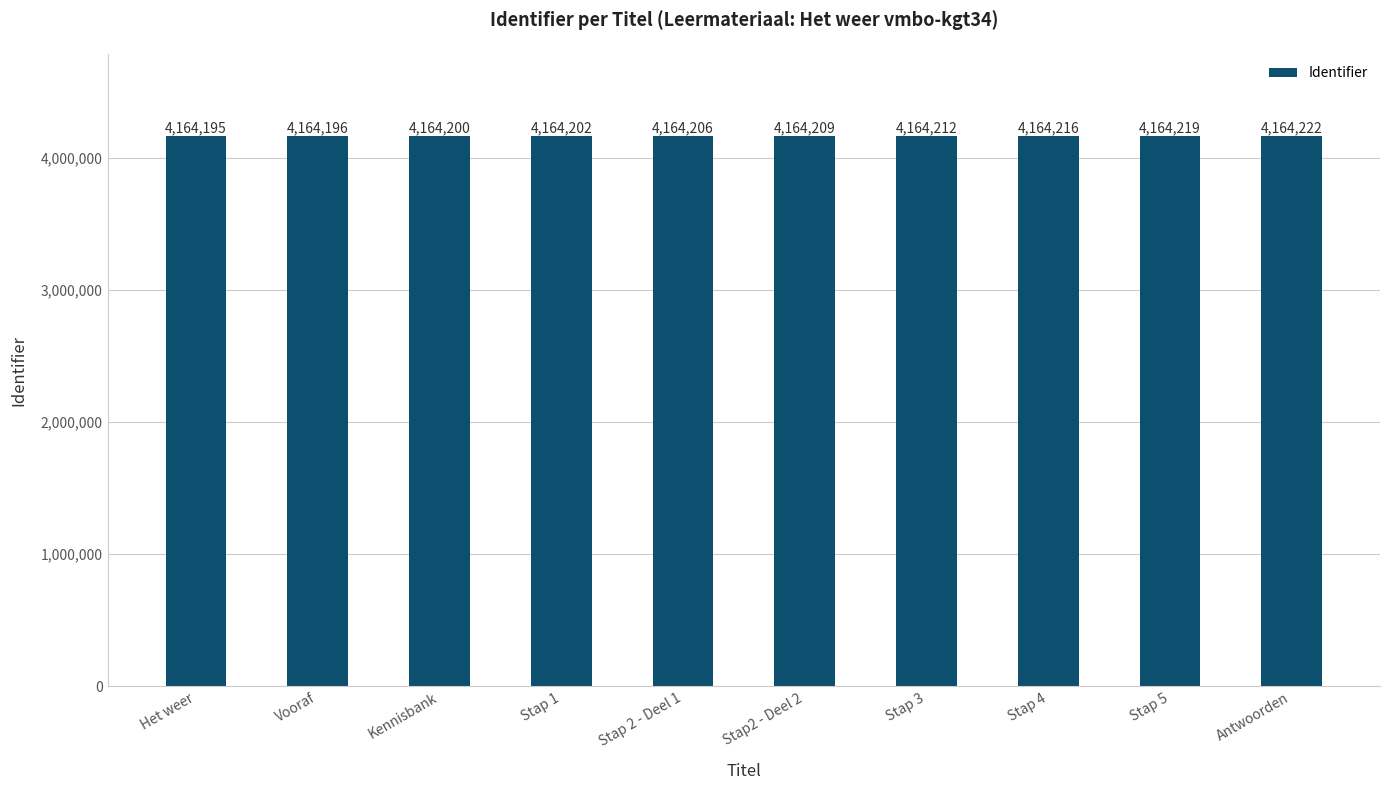

Reading left to right, transcribe all the data shown in this chart.

Het weer=4164195	Vooraf=4164196	Kennisbank=4164200	Stap 1=4164202	Stap 2 - Deel 1=4164206	Stap2 - Deel 2=4164209	Stap 3=4164212	Stap 4=4164216	Stap 5=4164219	Antwoorden=4164222